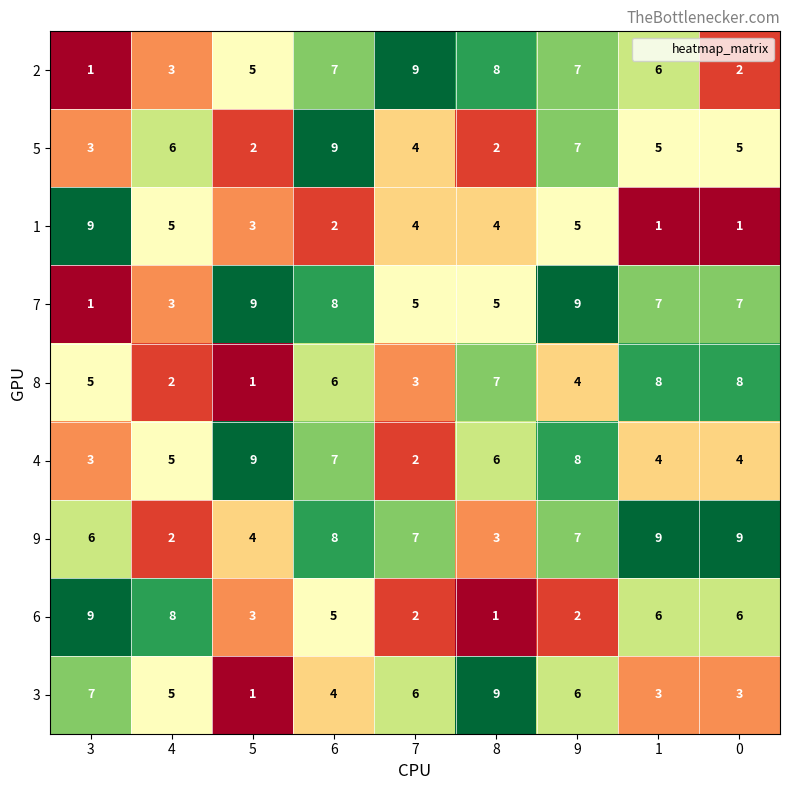

How many series are shown in this chart?

9